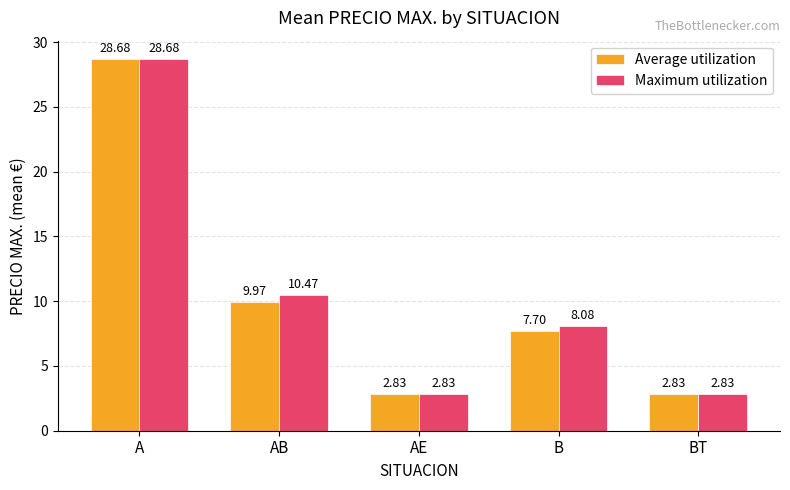

What are all the series names shown in the legend?

Average utilization, Maximum utilization